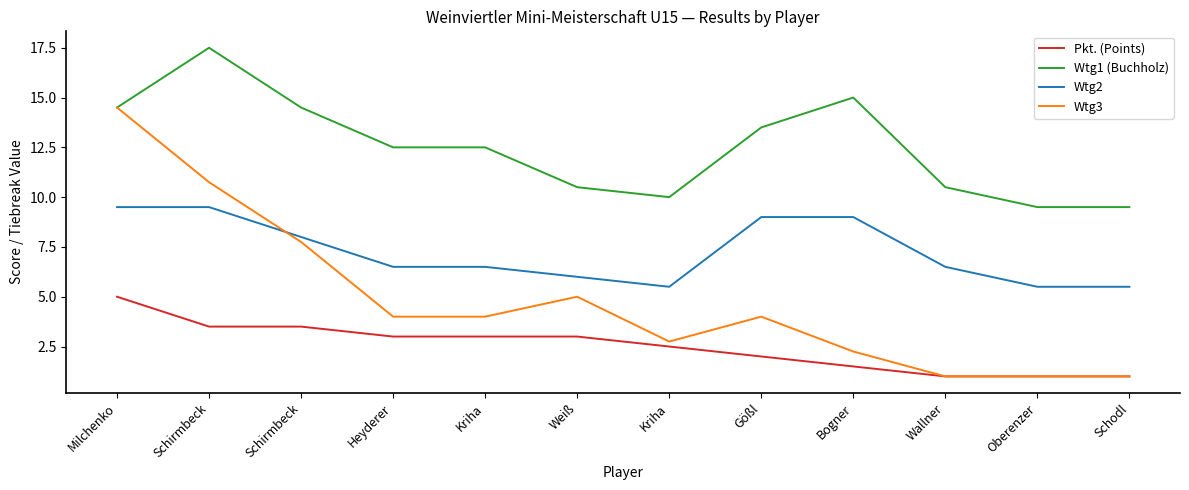

Is it true that Wtg2 equals 1.9 at Oberenzer?

False